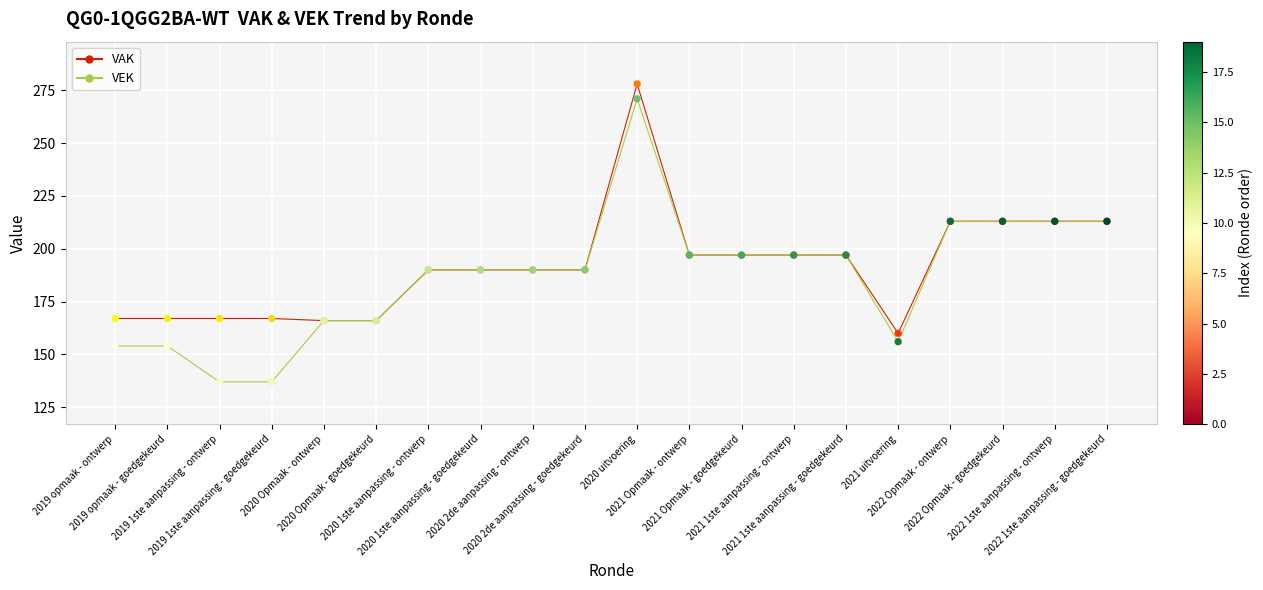

At which category is the sum across all series the highest?

2020 uitvoering